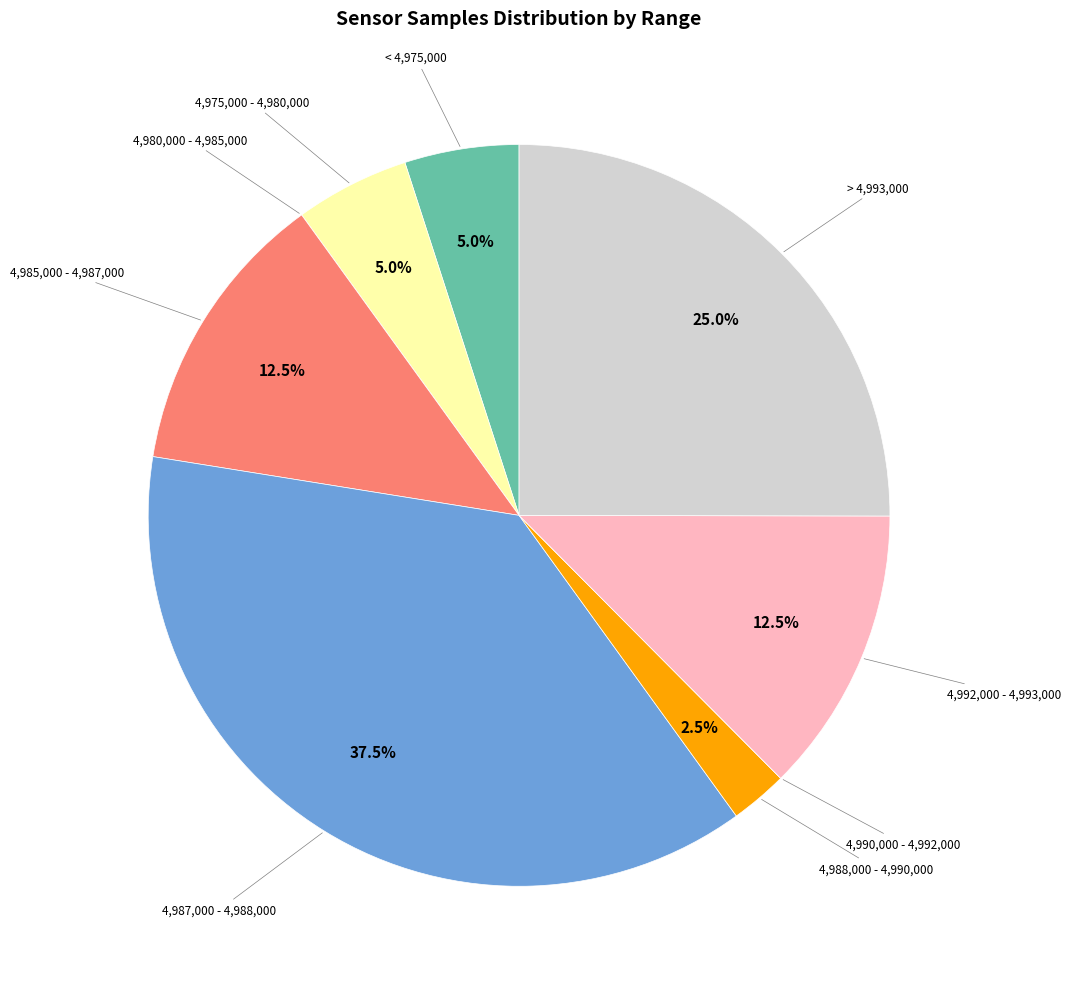

Is there any slice that represents more than half of the pie?

No